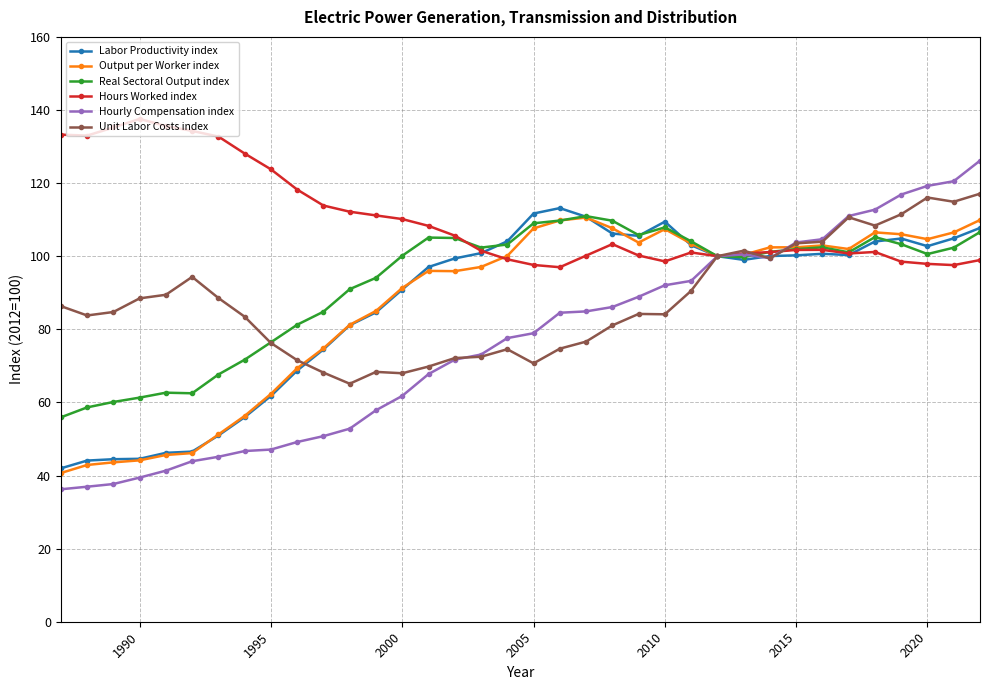

Which series has the widest spread of values?

Hourly Compensation index